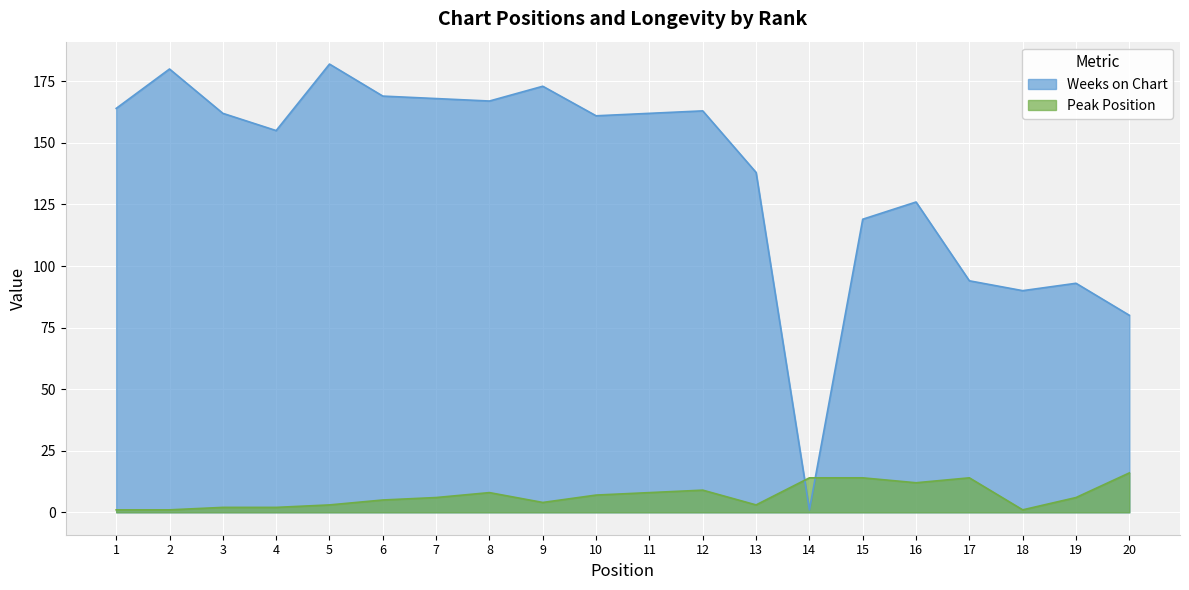

Which series ends up on top after the final intersection of Peak Position and Weeks on Chart?

Weeks on Chart